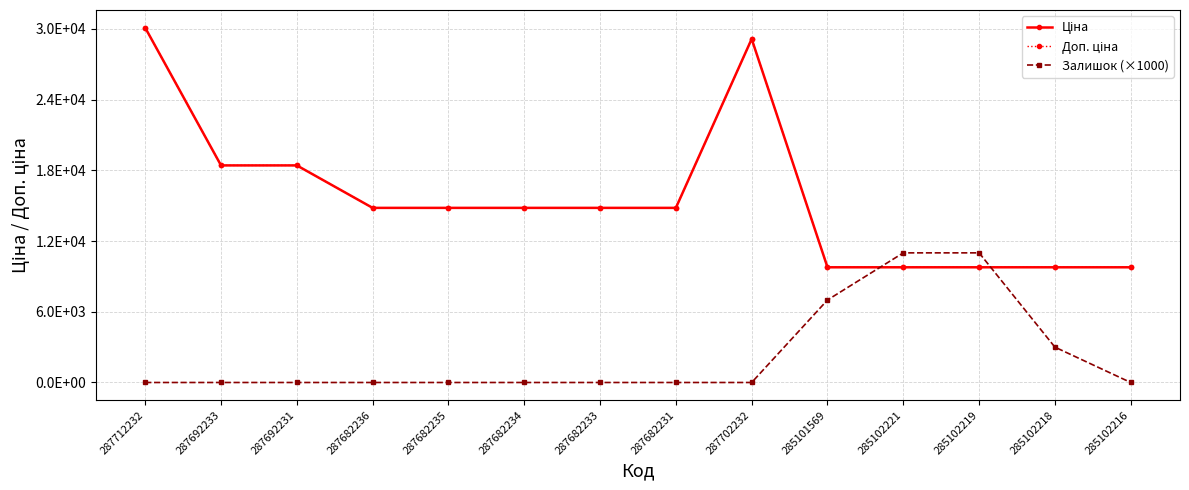

What is the spread (max minus min) of values at 287692233?

18420.9